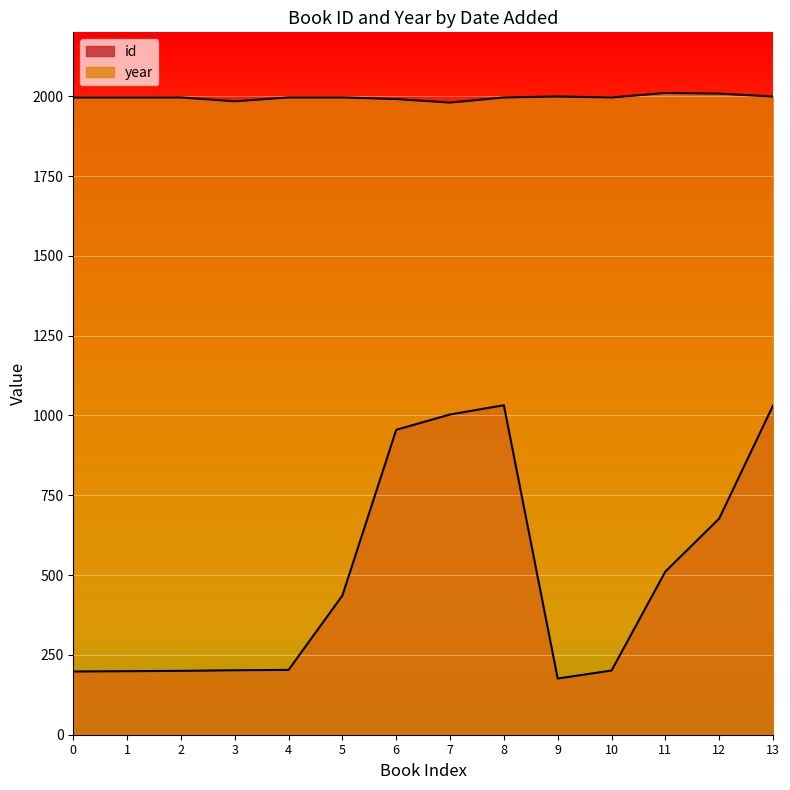

Reading left to right, transcribe all the data shown in this chart.

id: 198	199	200	202	203	436	955	1003	1032	176	201	511	677	1031
year: 1996	1996	1996	1984	1996	1996	1991	1980	1996	1999	1996	2010	2008	1999